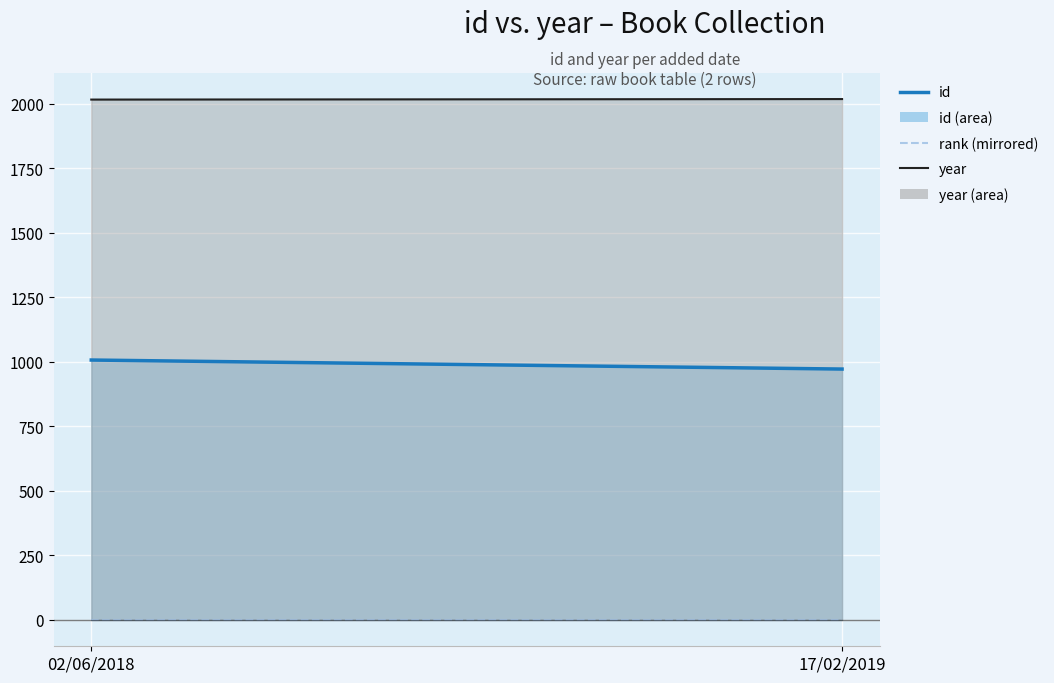

What are all the series names shown in the legend?

id, year, rank